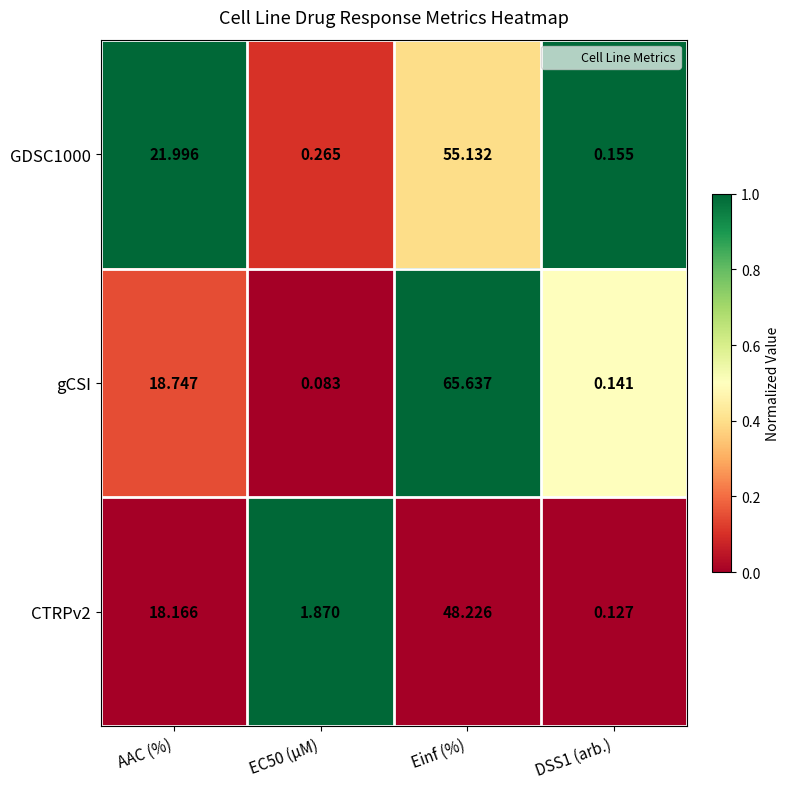

Between AAC (%) and Einf (%), which series saw the biggest shift?

gCSI